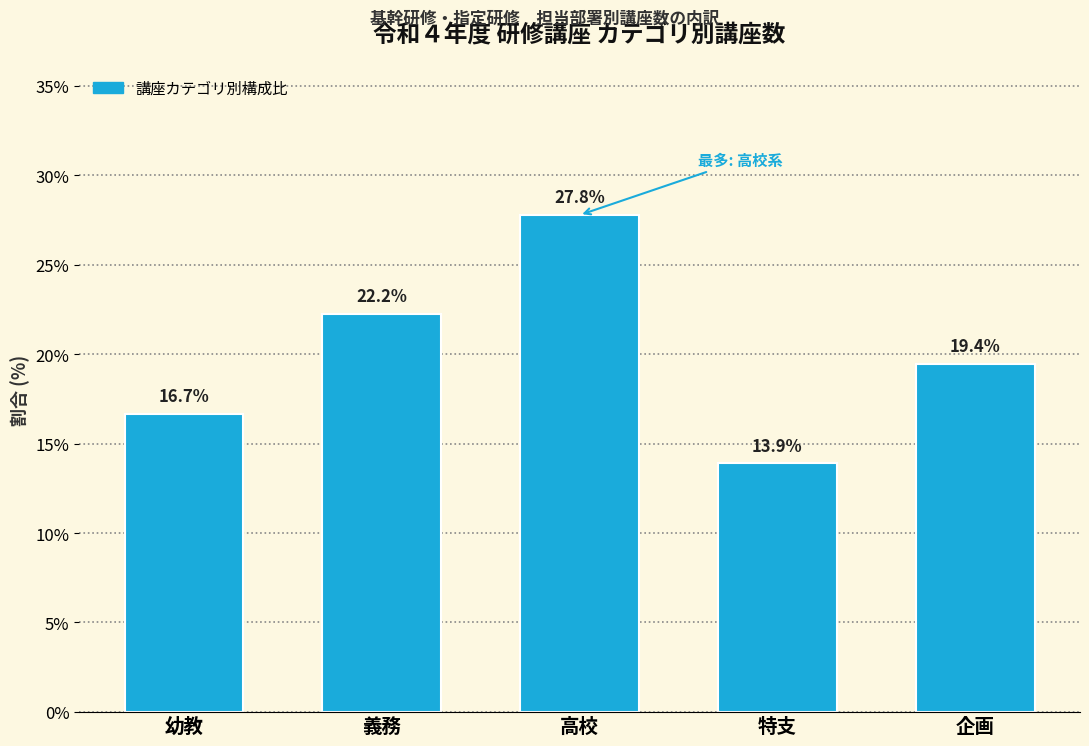

Does the chart contain any negative values?

No